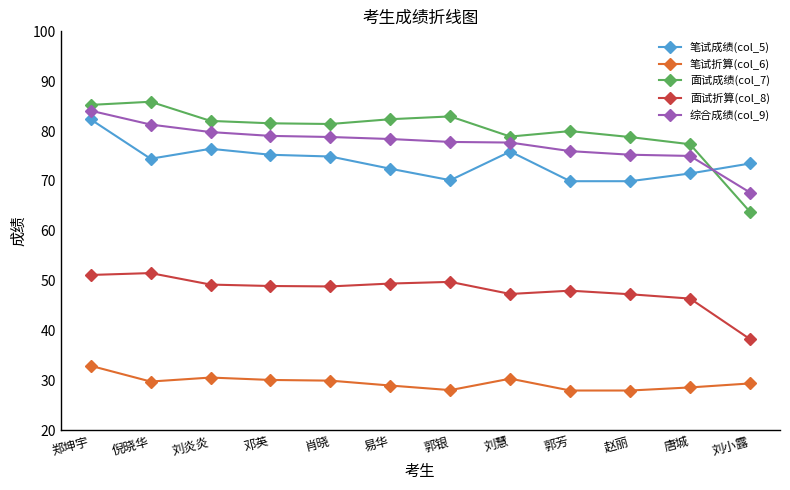

Which series has the largest range (max minus min)?

面试成绩(col_7)